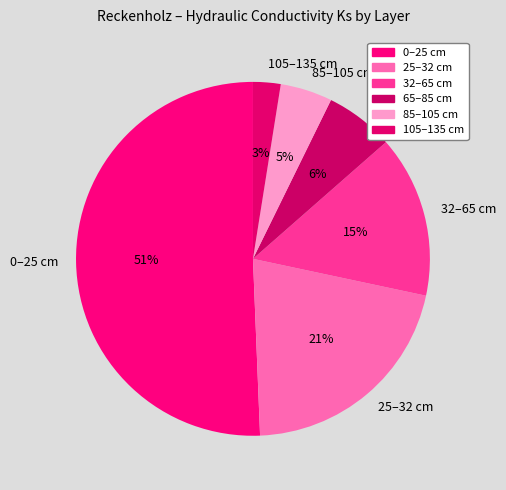

To the nearest percent, what is the combined percentage of 32–65 cm and 85–105 cm?

20%